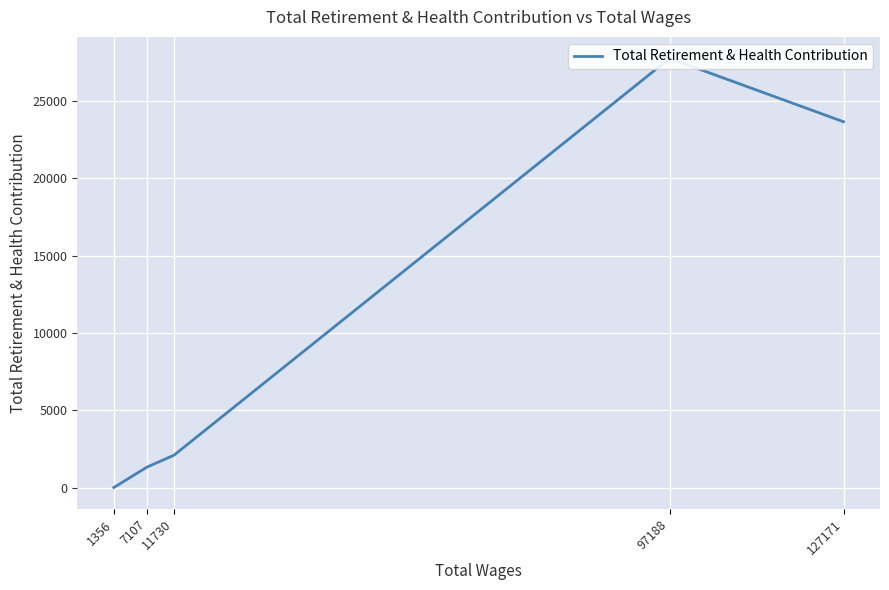

Rank the categories by value from lowest to highest.

1356, 7107, 11730, 127171, 97188